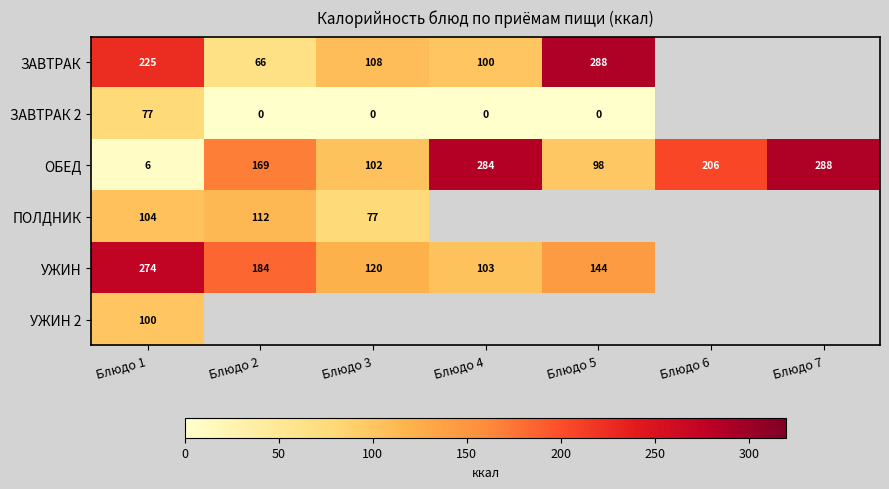

What is the difference between the second highest and second lowest values in the ОБЕД series?

186